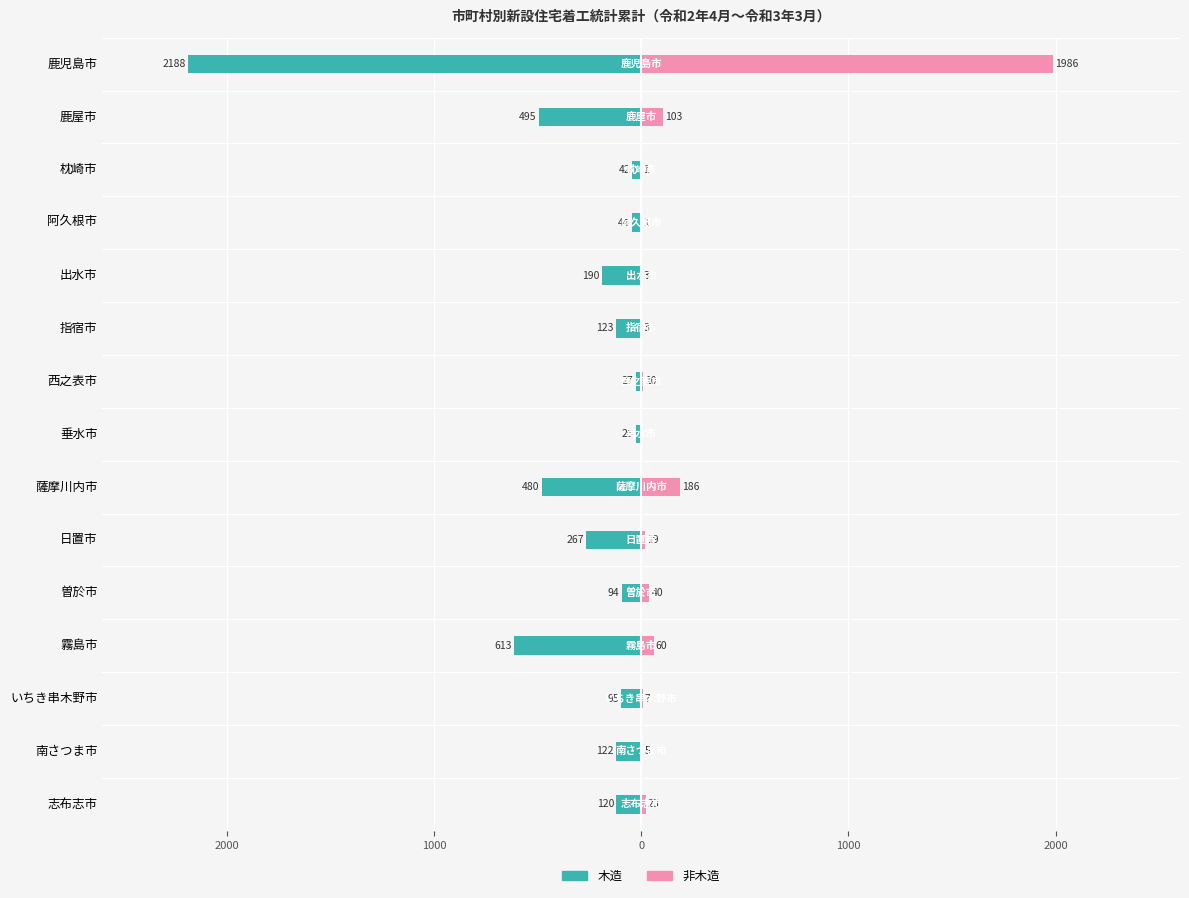

Which has a higher value, 霧島市 or 志布志市?

霧島市